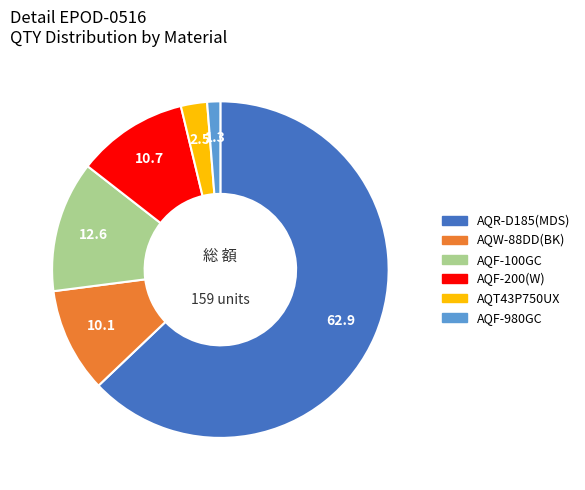

Is there a majority slice in this chart?

Yes